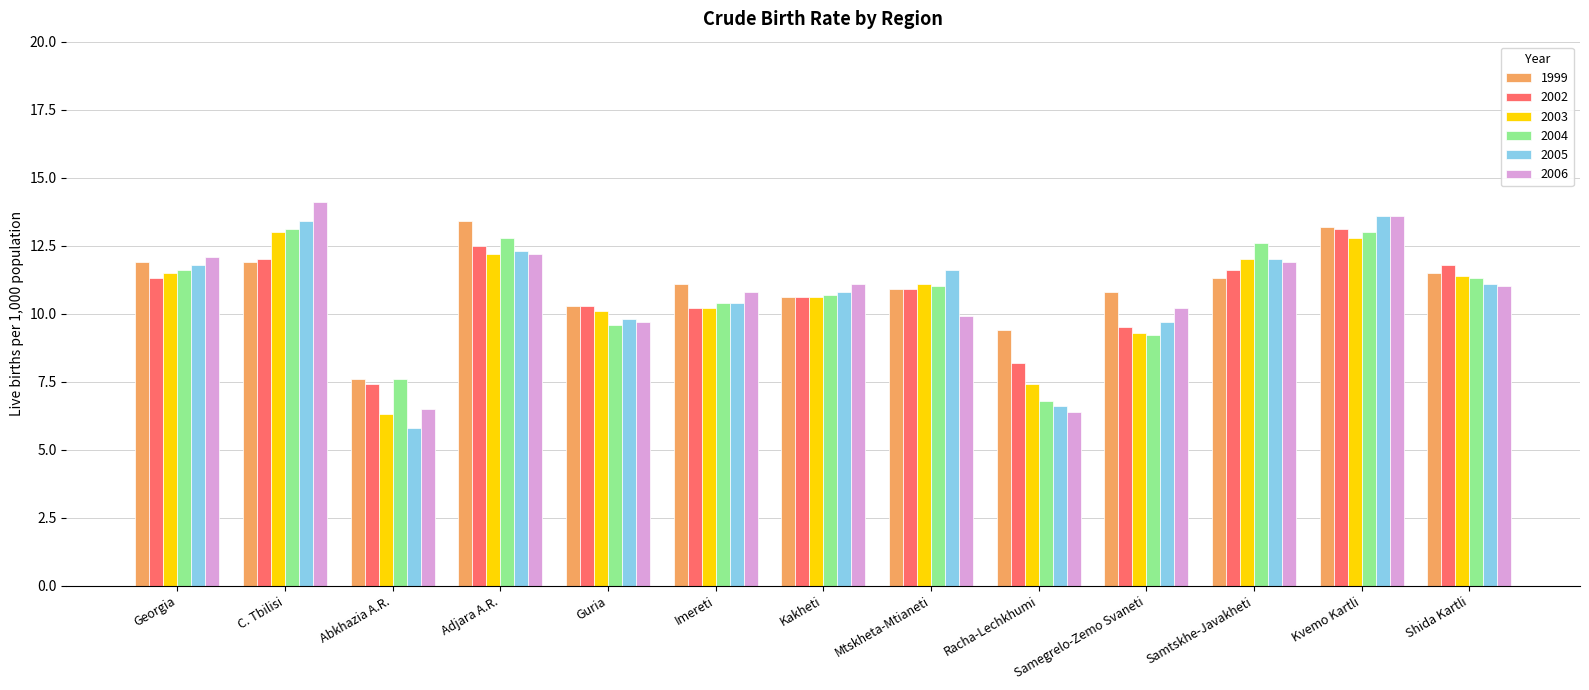

True or false: 2002 has a value of 11.6 at Samtskhe-Javakheti.

True